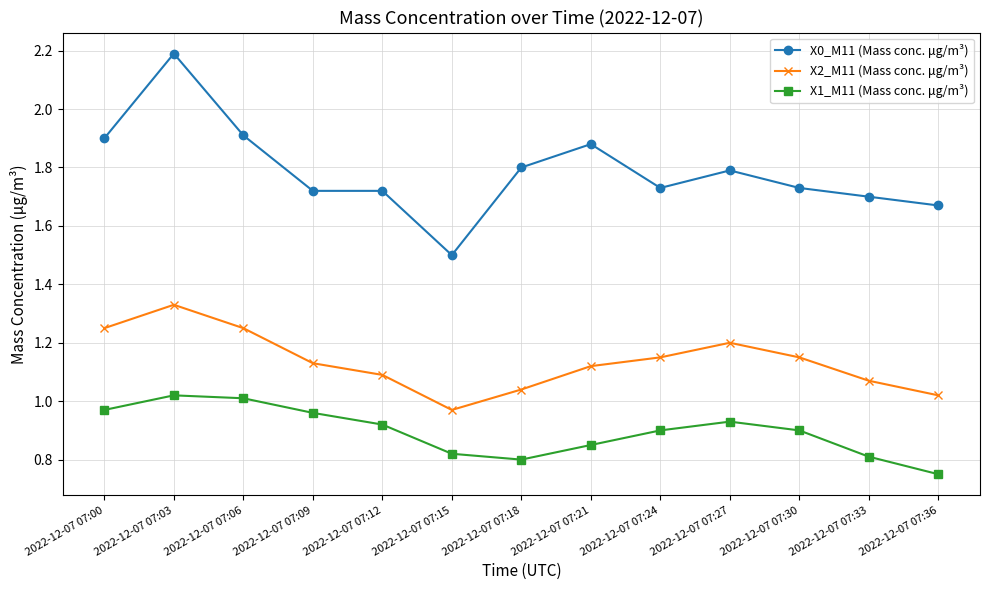

Which series changed the most between 2022-12-07 07:06 and 2022-12-07 07:27?

X0_M11 (Mass conc. μg/m³)